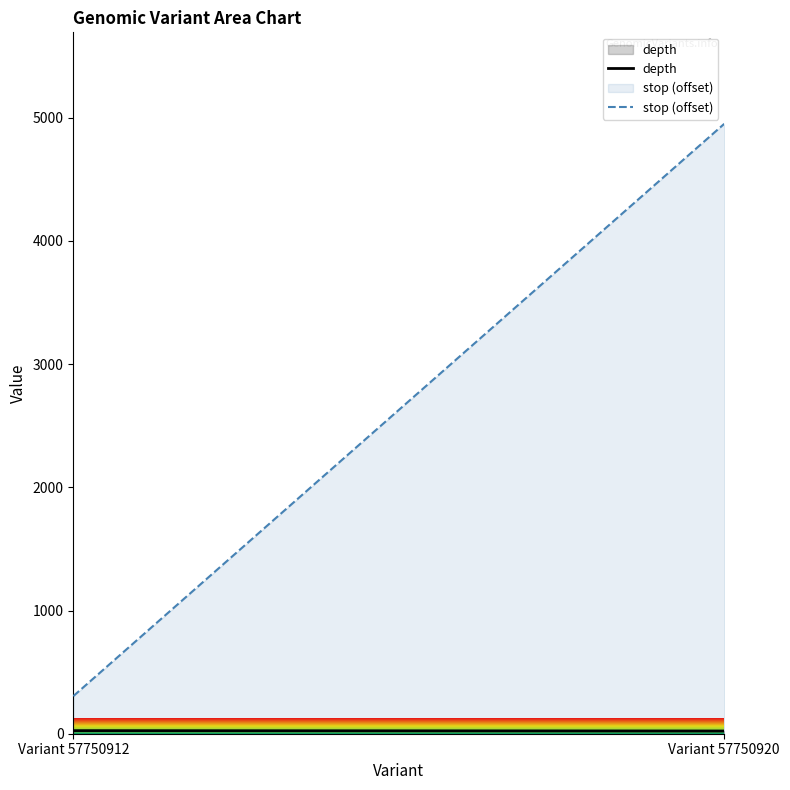

List the series in order of their overall mean, lowest first.

depth, stop (offset)